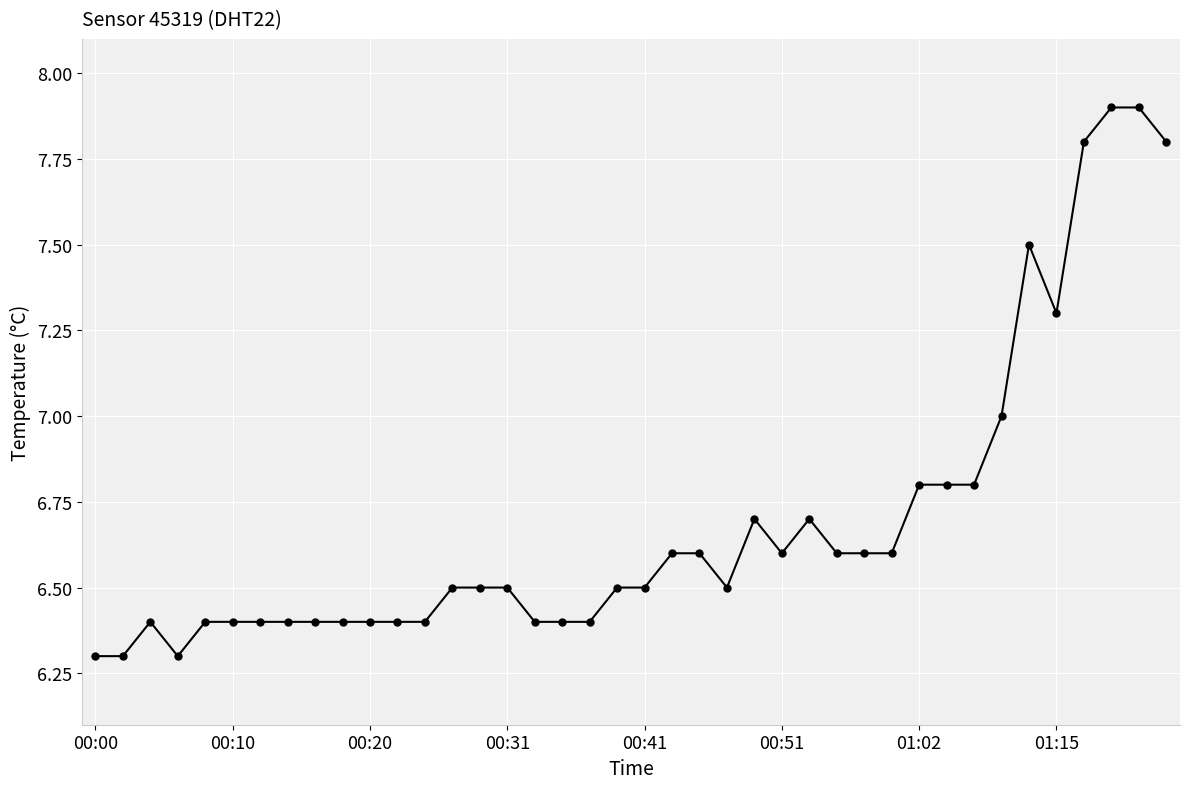

What is the sum of all values?

267.7